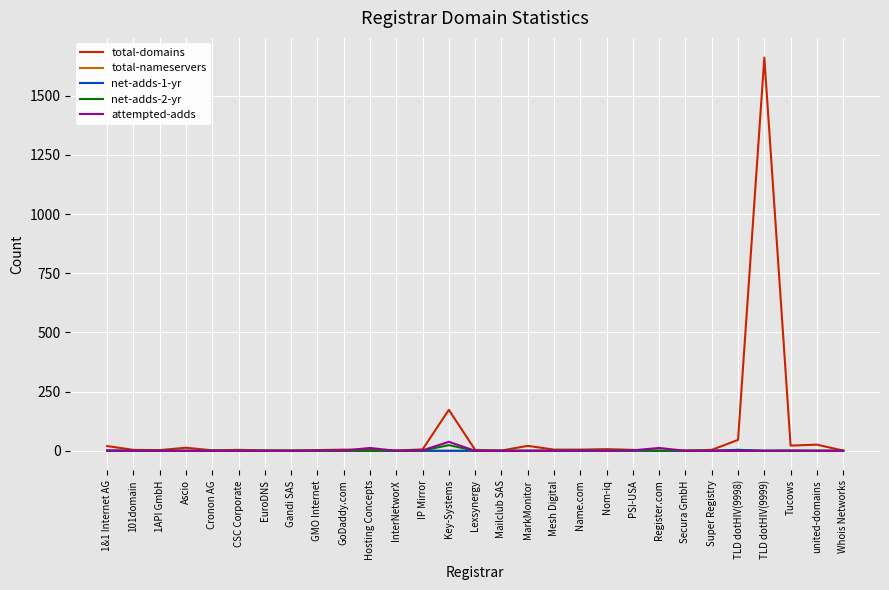

Which series has the largest range (max minus min)?

total-domains